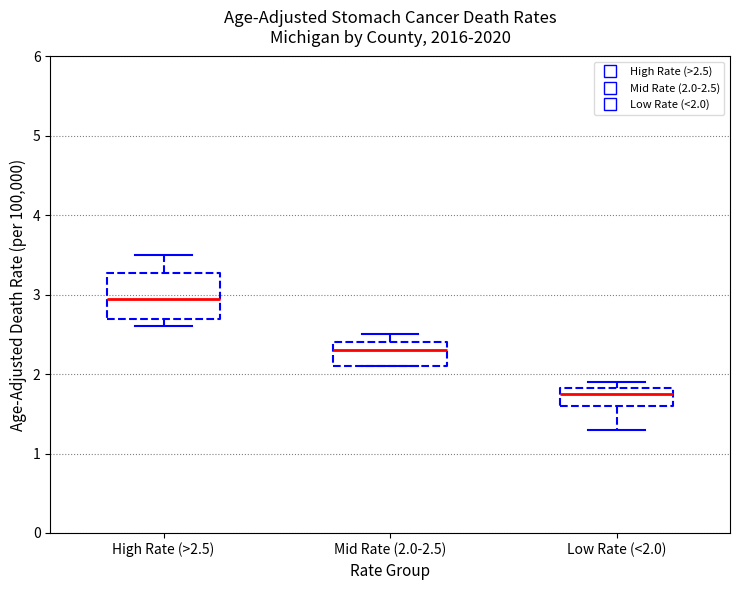

Which box is the tallest, from its lower edge to its upper edge?

High Rate (>2.5)